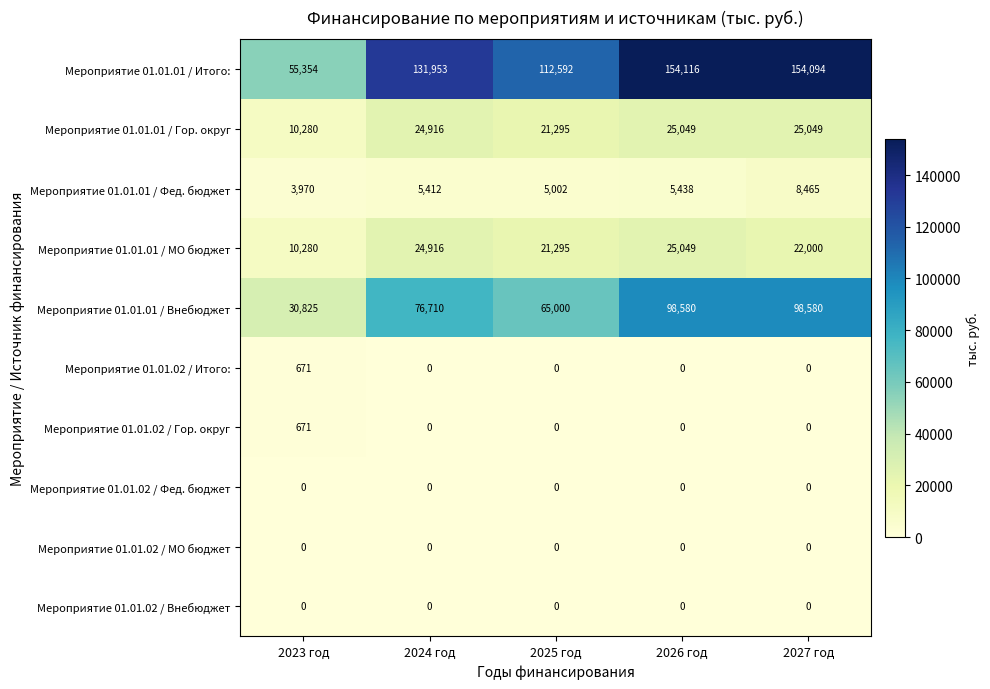

At how many categories does at least one series exceed 136874?

2